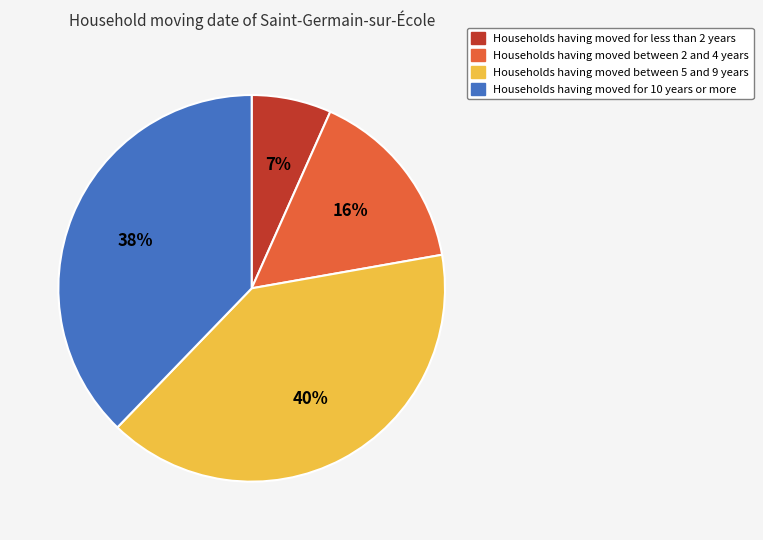

To the nearest percent, what is the difference between the largest and smallest slice percentages?

33%